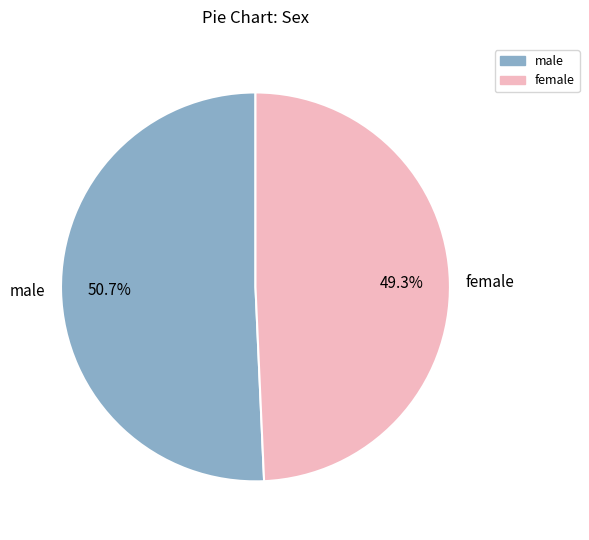

What is the majority slice?

male